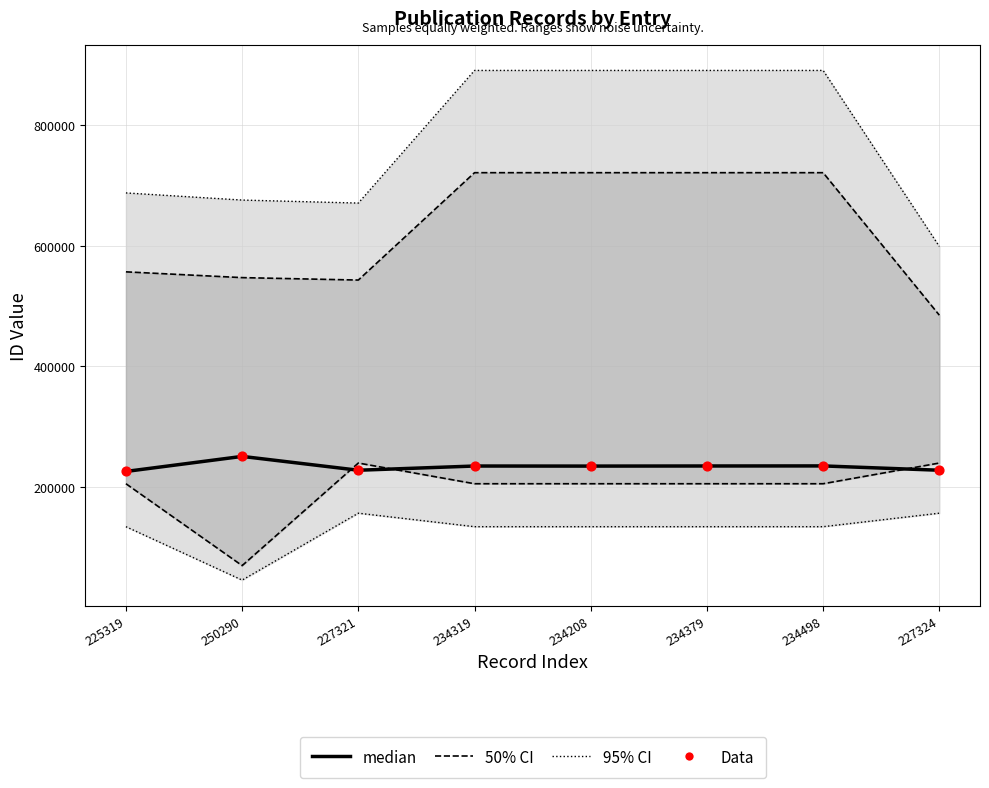

Is the value of 95% CI at 234498 greater than the value of Data at 234208?

Yes